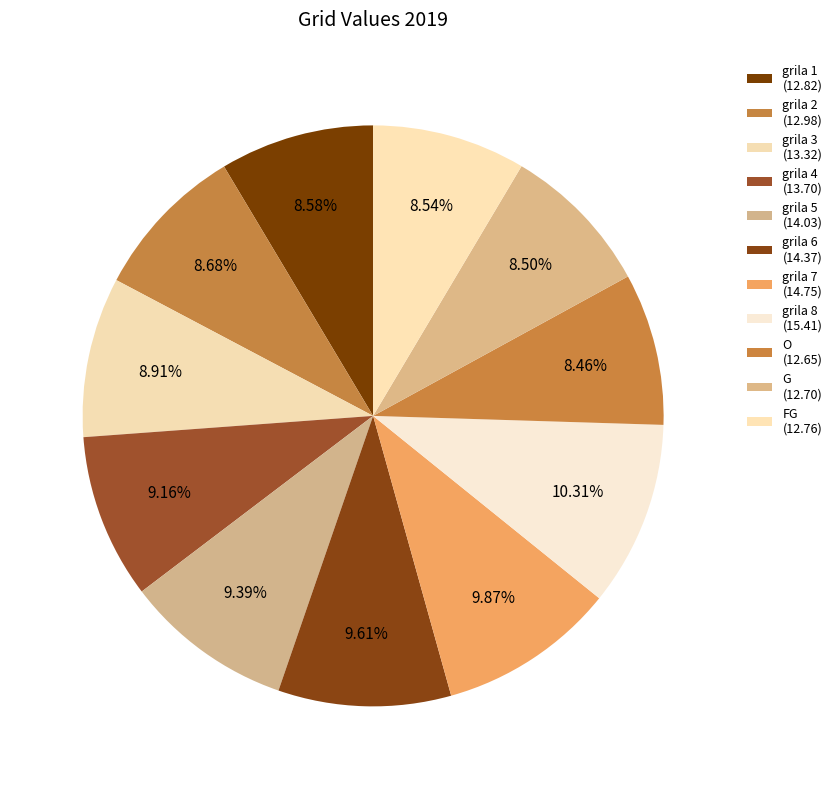

How many slices are in this pie chart?

11